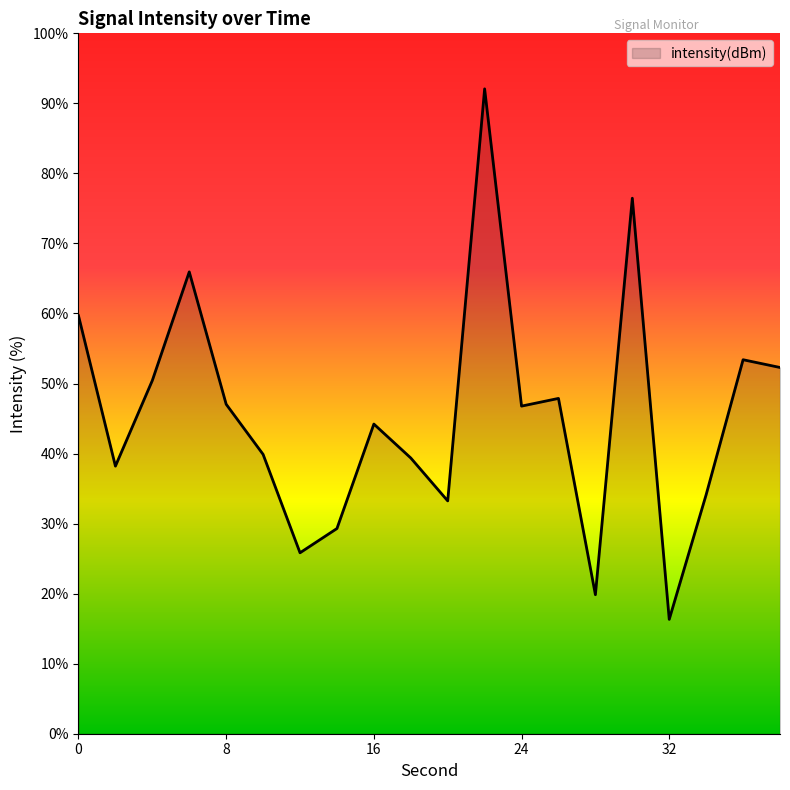

What is the difference between the maximum and minimum values?

75.7